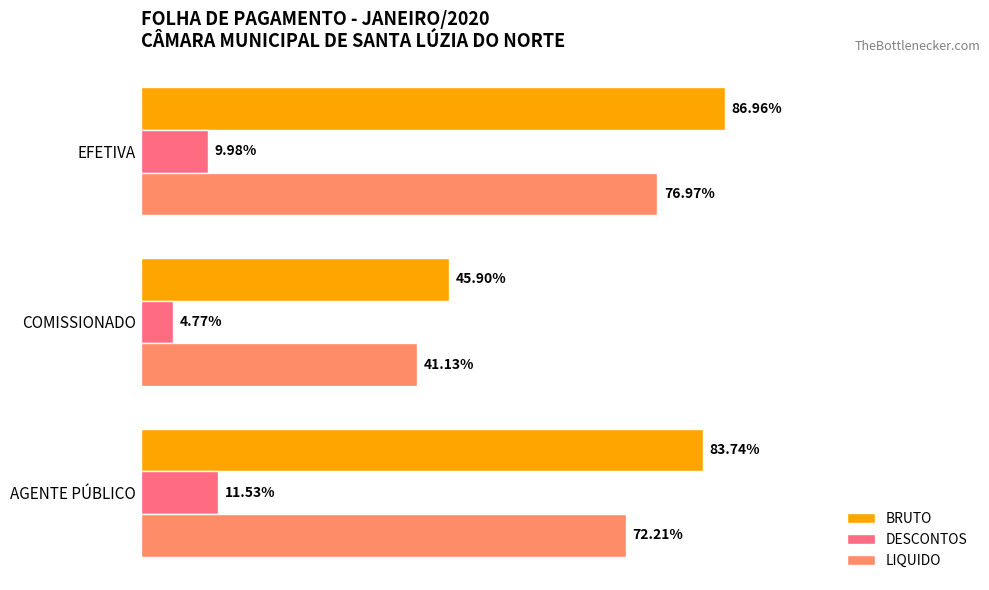

Which series has the largest range (max minus min)?

BRUTO